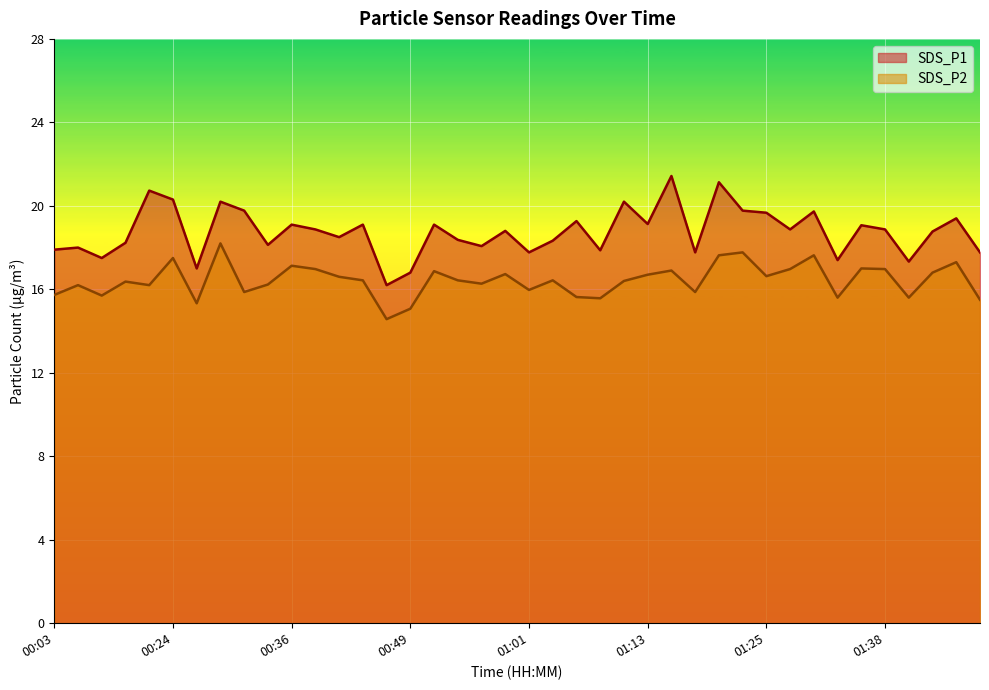

Which series changed the most between 00:53 and 00:56?

SDS_P1